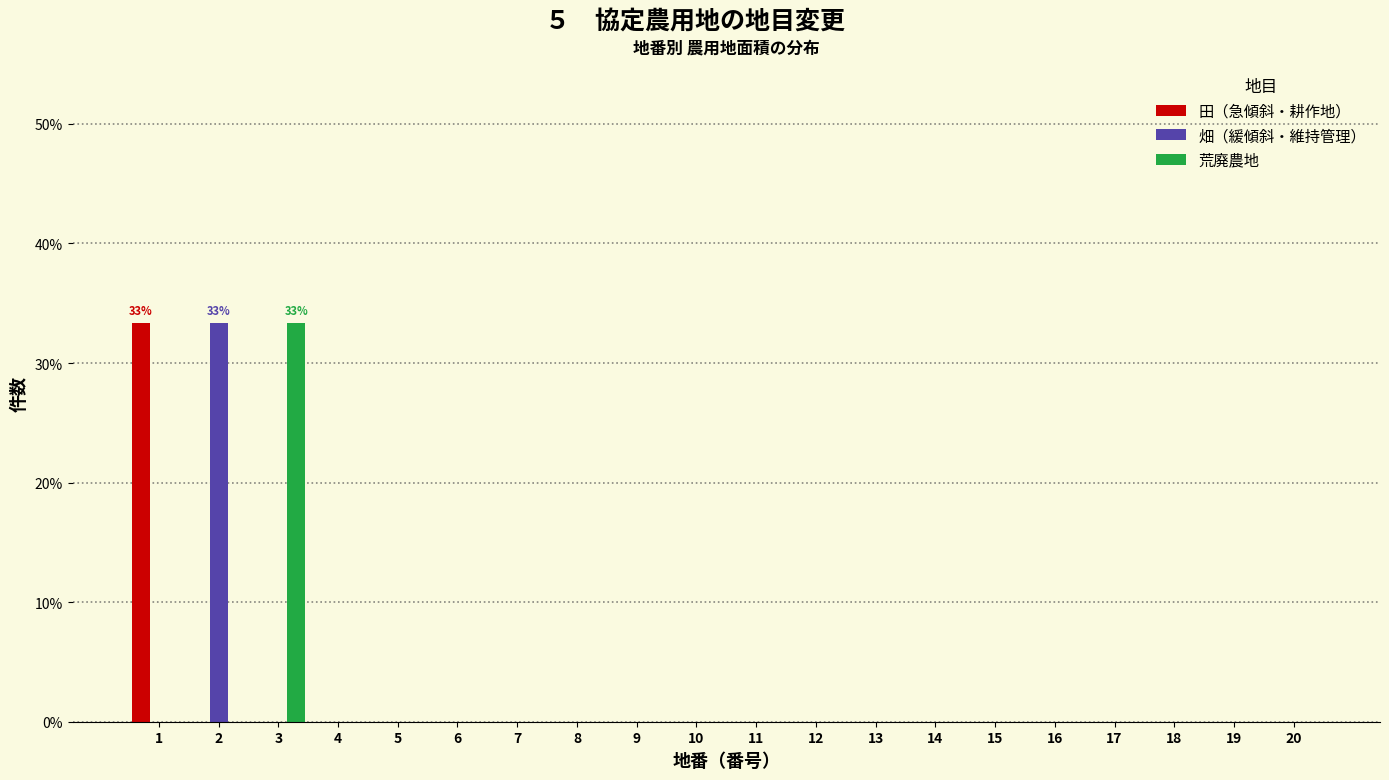

True or false: 荒廃農地 has a value of 0.0 at 6.

True